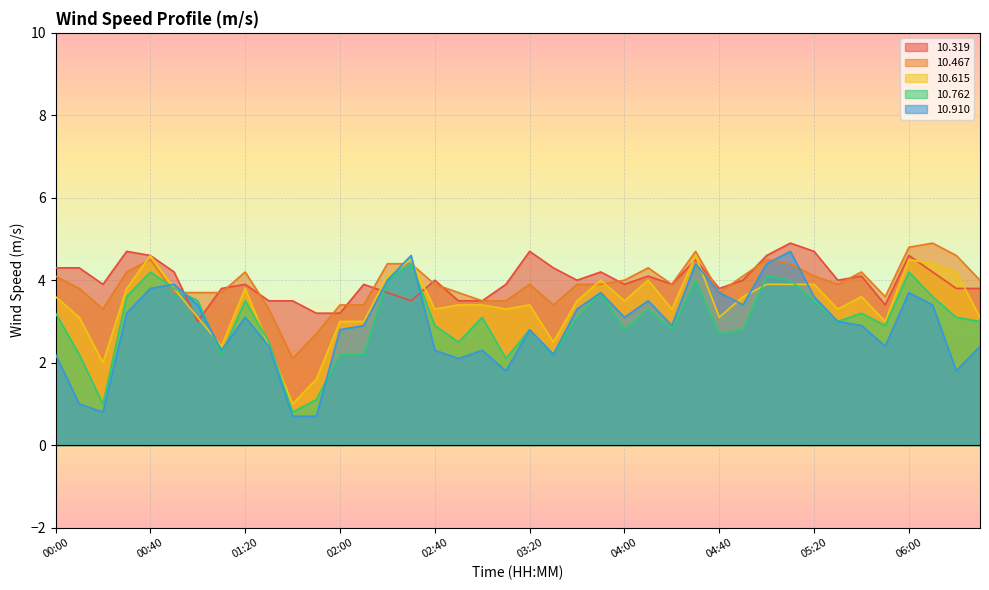

Does the chart display data point markers on the line(s)?

No